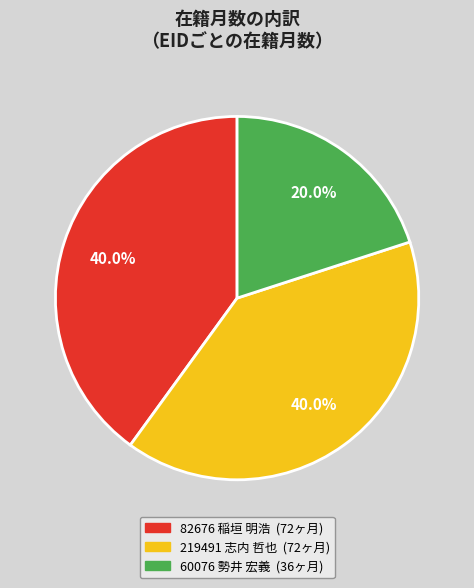

To the nearest percent, what is the average slice percentage?

33%